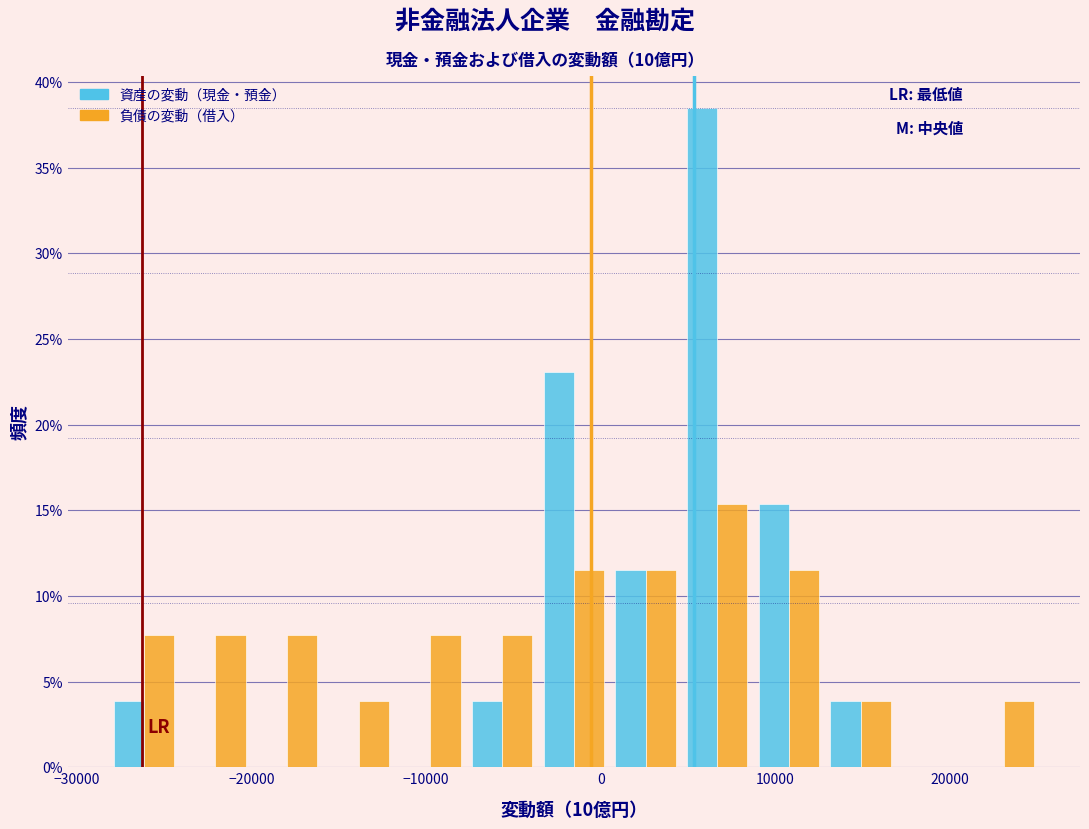

What is the height of the 資産の変動（現金・預金） bar covering 13000 to 17000 on the x-axis? Neither the bar edges nor the heights are printed on the chart, so give them approximately, as read against the axes.

4.0